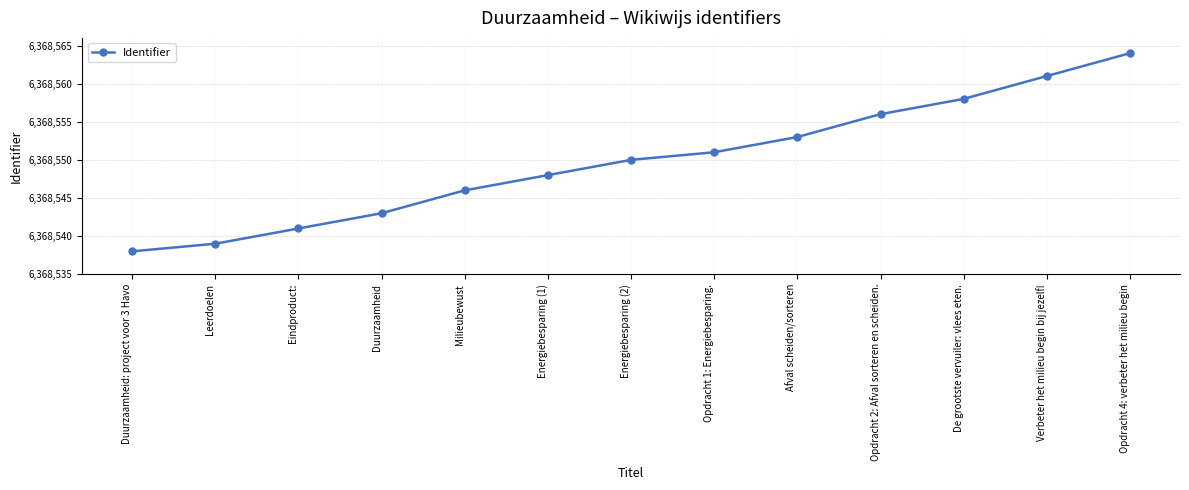

Reading left to right, what are all the values shown in this chart?

6368538	6368539	6368541	6368543	6368546	6368548	6368550	6368551	6368553	6368556	6368558	6368561	6368564